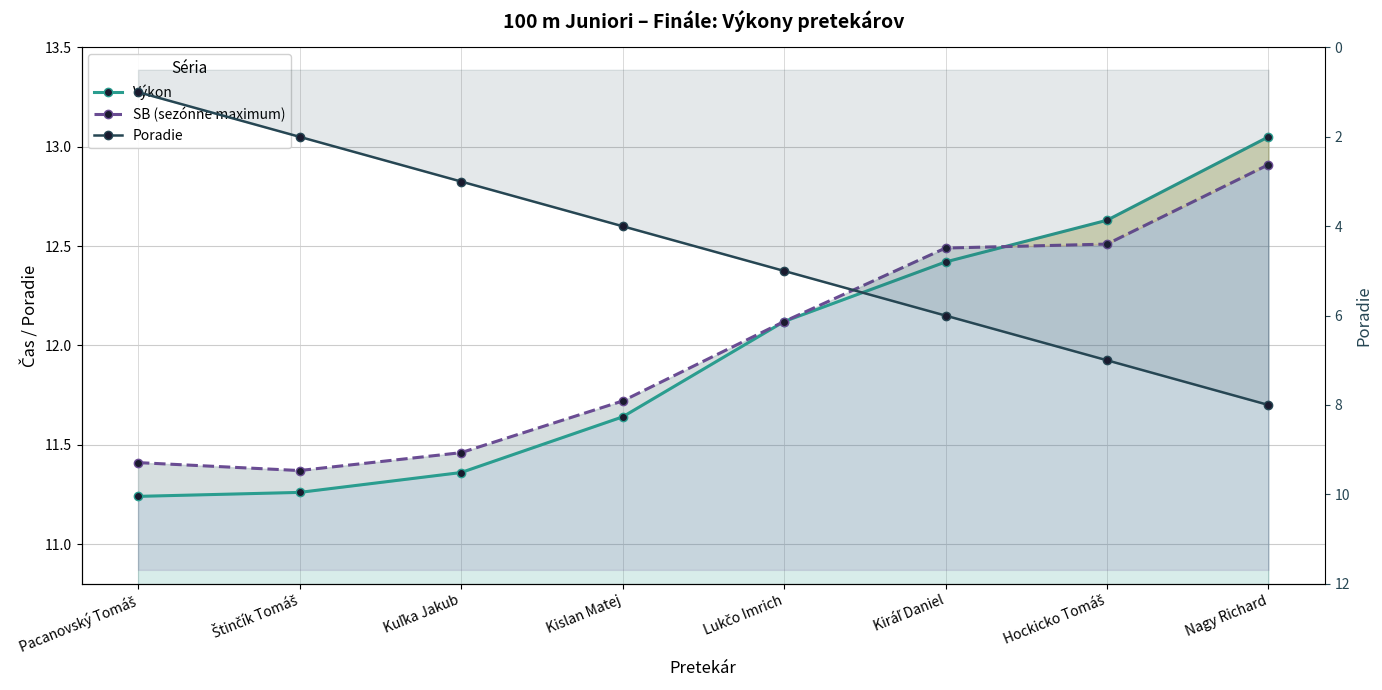

List the labels in order of Poradie value, smallest first.

Pacanovský Tomáš, Štinčík Tomáš, Kuľka Jakub, Kislan Matej, Lukčo Imrich, Kiráľ Daniel, Hockicko Tomáš, Nagy Richard